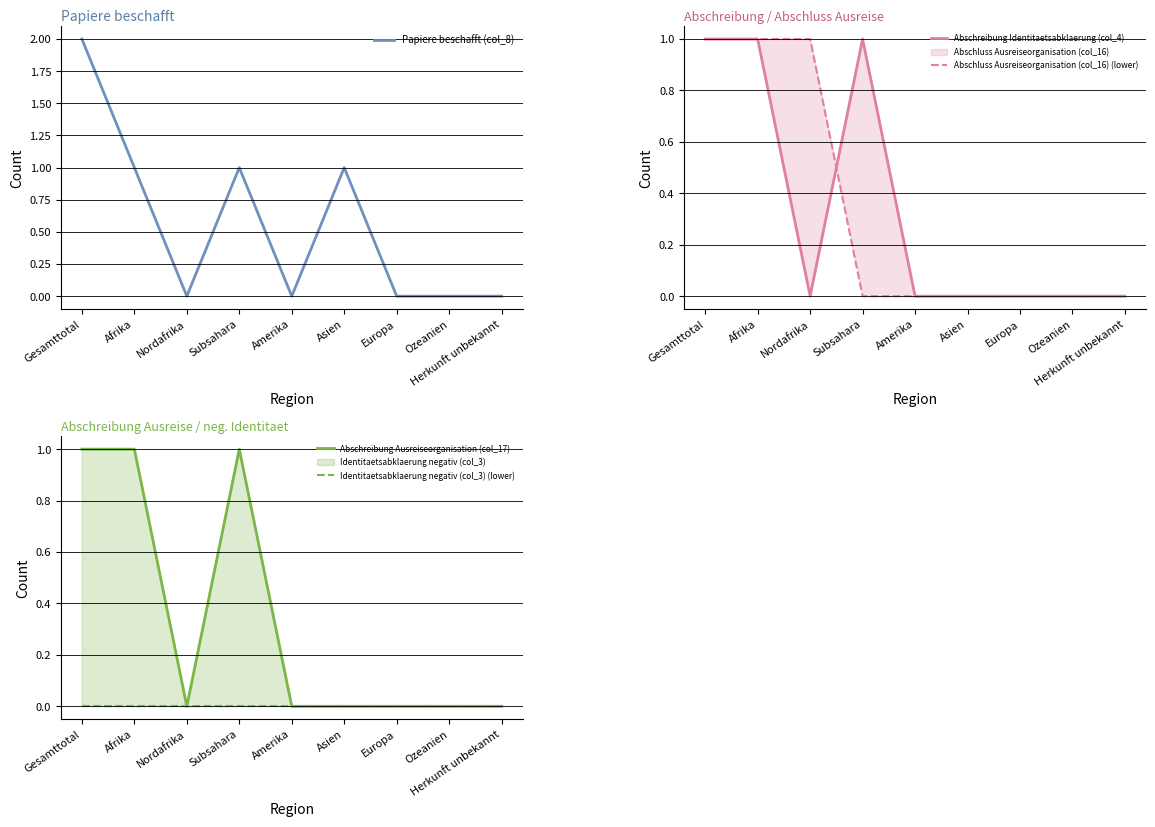

What are all the series names shown in the legend?

Papiere beschafft (col_8), Abschreibung Identitaetsabklaerung (col_4), Abschluss Ausreiseorganisation (col_16) (lower), Abschreibung Ausreiseorganisation (col_17), Identitaetsabklaerung negativ (col_3) (lower)